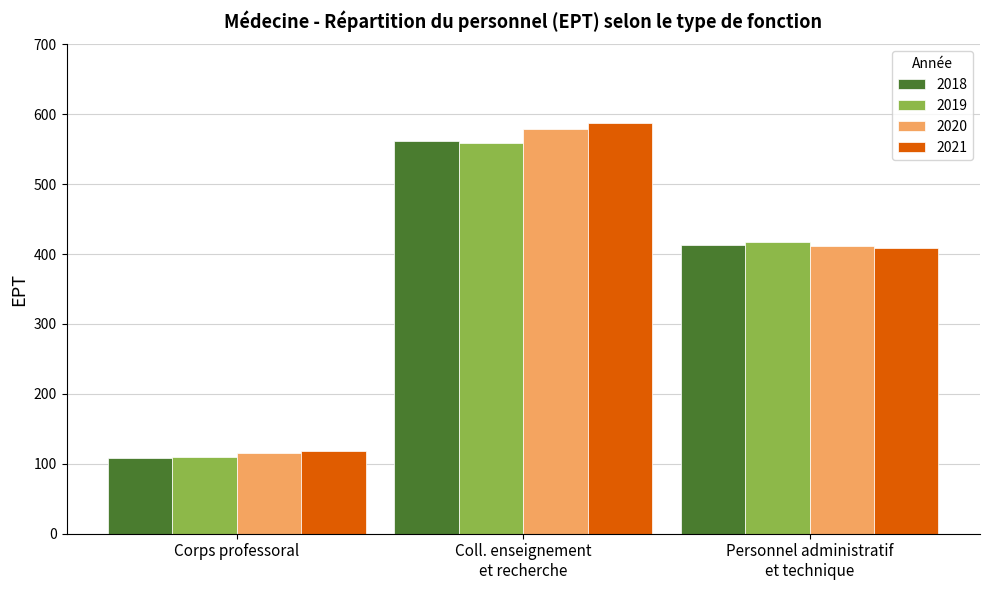

What is the average value of the 2021 series?

371.8